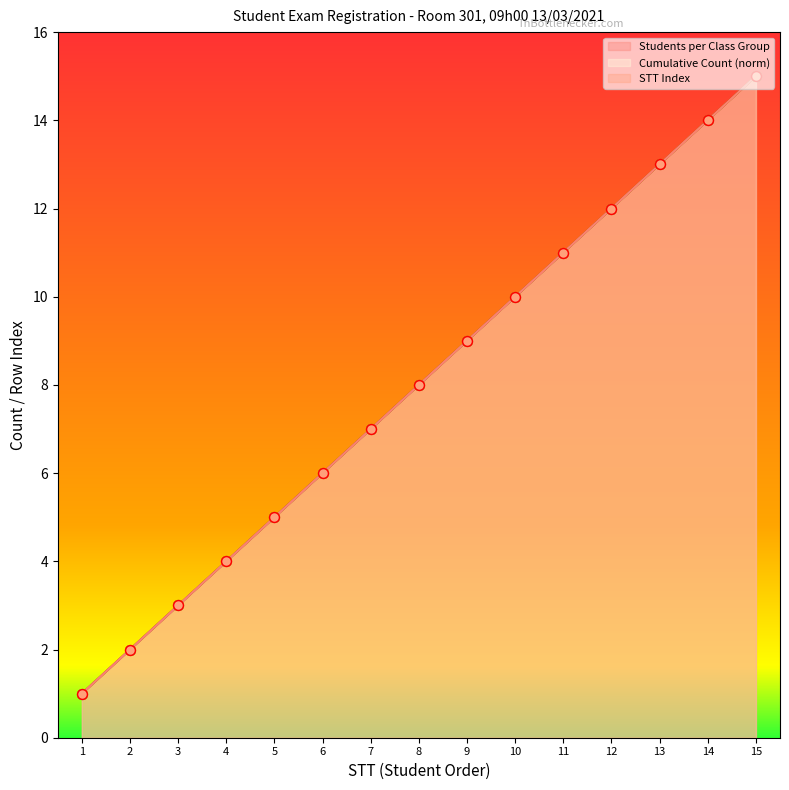

At which category is the sum across all series the highest?

15